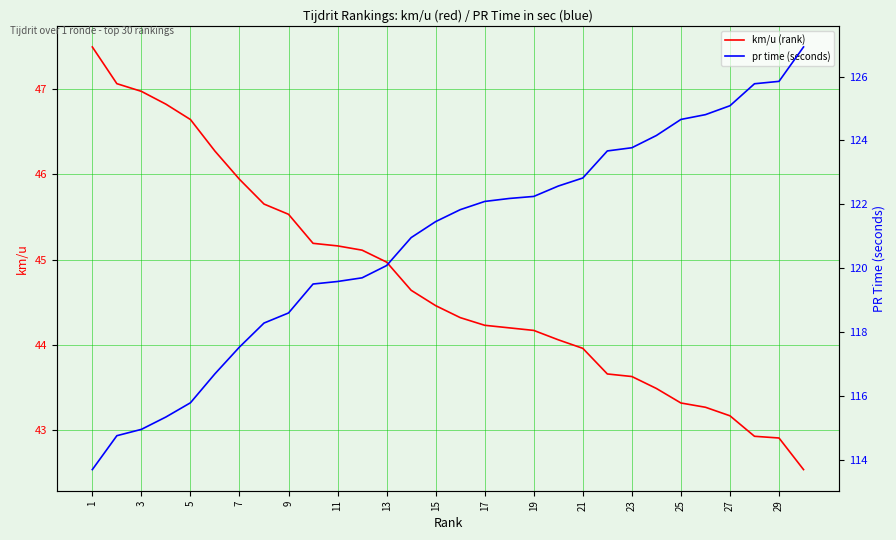

What is the difference between the highest and lowest values at 26?

81.9